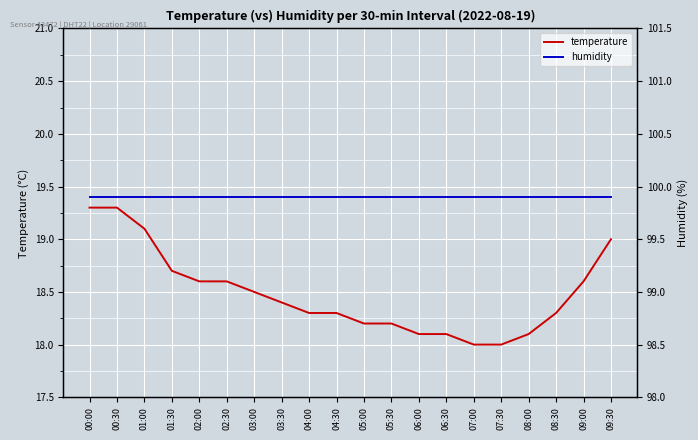

The temperature series shows 19.3 at 00:30. True or false?

True